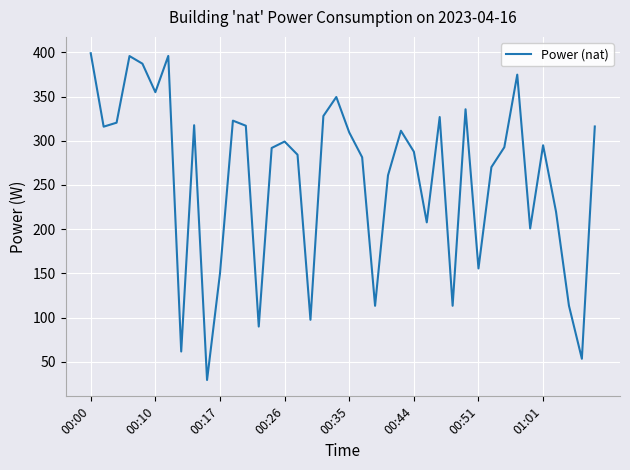

What is the difference between the maximum and minimum values?

369.4